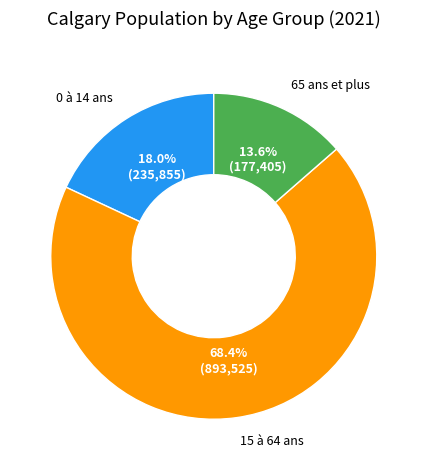

Does any single category account for the majority?

Yes